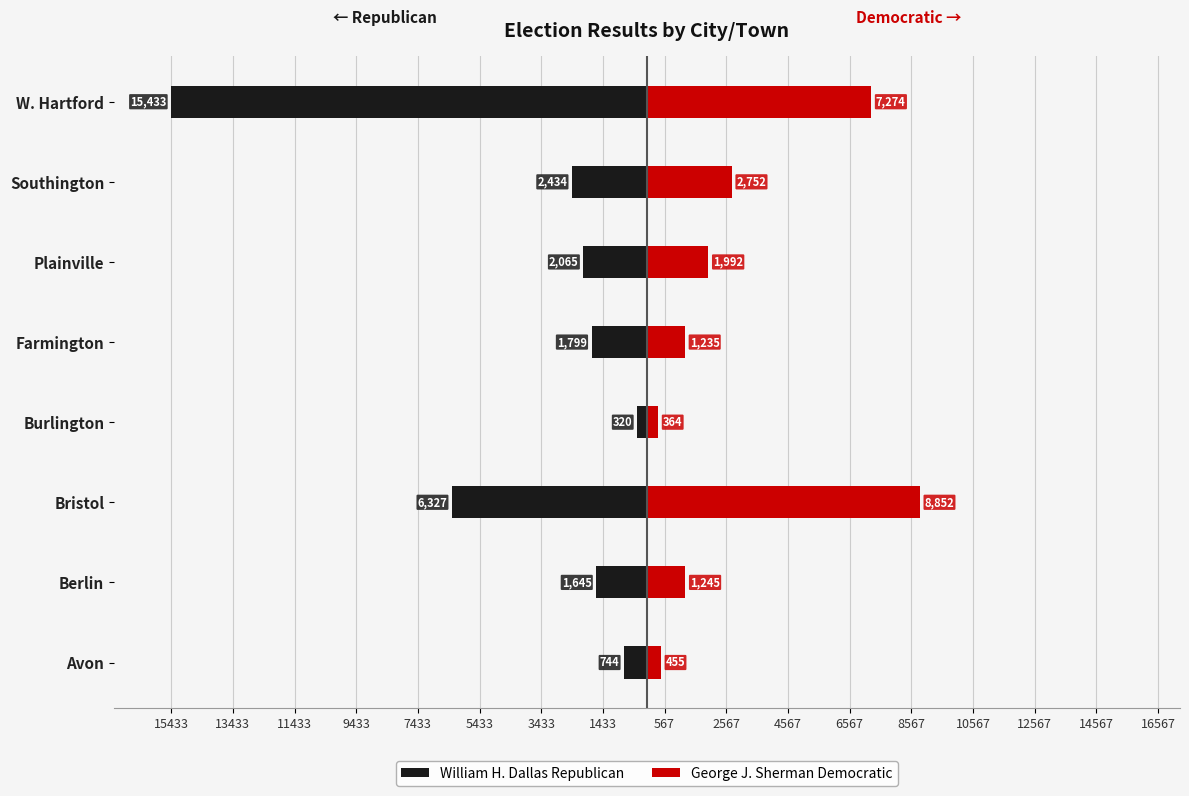

What is the maximum value for George J. Sherman Democratic?

8852